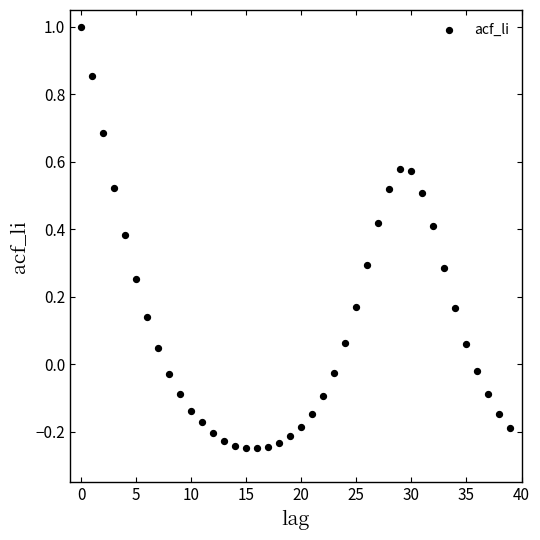

What is the range of Y values (max minus min)?

1.2